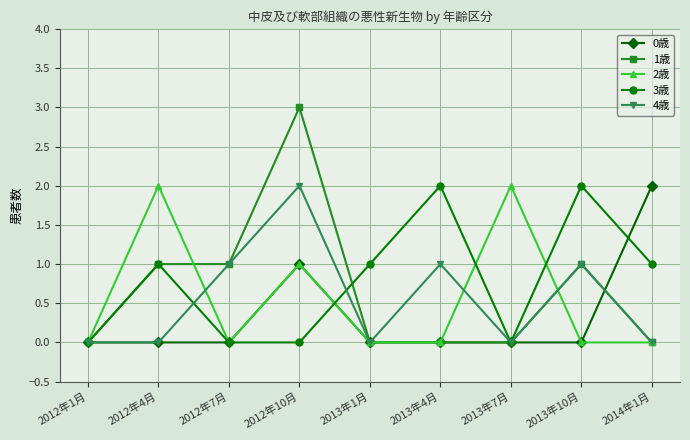

True or false: 2歳 has more than 0 points higher than both neighbors.

True